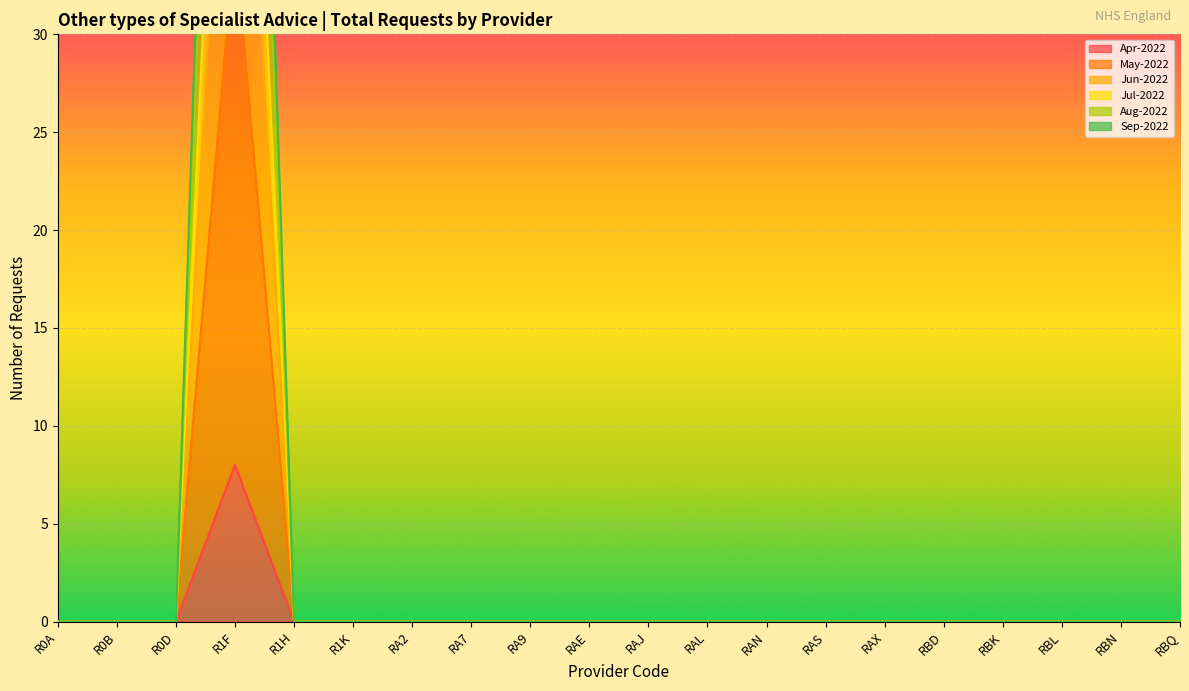

Reading right to left, list all the values displayed in this chart.

Apr-2022: RBQ=0	RBN=0	RBL=0	RBK=0	RBD=0	RAX=0	RAS=0	RAN=0	RAL=0	RAJ=0	RAE=0	RA9=0	RA7=0	RA2=0	R1K=0	R1H=0	R1F=8	R0D=0	R0B=0	R0A=0
May-2022: RBQ=0	RBN=0	RBL=0	RBK=0	RBD=0	RAX=0	RAS=0	RAN=0	RAL=0	RAJ=0	RAE=0	RA9=0	RA7=0	RA2=0	R1K=0	R1H=0	R1F=35	R0D=0	R0B=0	R0A=0
Jun-2022: RBQ=0	RBN=0	RBL=0	RBK=0	RBD=0	RAX=0	RAS=0	RAN=0	RAL=0	RAJ=0	RAE=0	RA9=0	RA7=0	RA2=0	R1K=0	R1H=0	R1F=55	R0D=0	R0B=0	R0A=0
Jul-2022: RBQ=0	RBN=0	RBL=0	RBK=0	RBD=0	RAX=0	RAS=0	RAN=0	RAL=0	RAJ=0	RAE=0	RA9=0	RA7=0	RA2=0	R1K=0	R1H=0	R1F=66	R0D=0	R0B=0	R0A=0
Aug-2022: RBQ=0	RBN=0	RBL=0	RBK=0	RBD=0	RAX=0	RAS=0	RAN=0	RAL=0	RAJ=0	RAE=0	RA9=0	RA7=0	RA2=0	R1K=0	R1H=0	R1F=92	R0D=0	R0B=0	R0A=0
Sep-2022: RBQ=0	RBN=0	RBL=0	RBK=0	RBD=0	RAX=0	RAS=0	RAN=0	RAL=0	RAJ=0	RAE=0	RA9=0	RA7=0	RA2=0	R1K=0	R1H=0	R1F=82	R0D=0	R0B=0	R0A=0